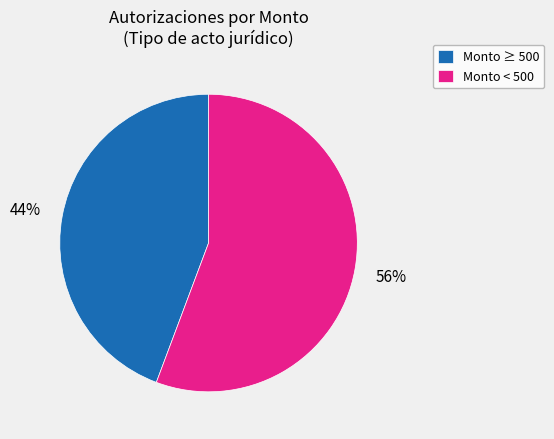

Count the number of slices in the pie.

2